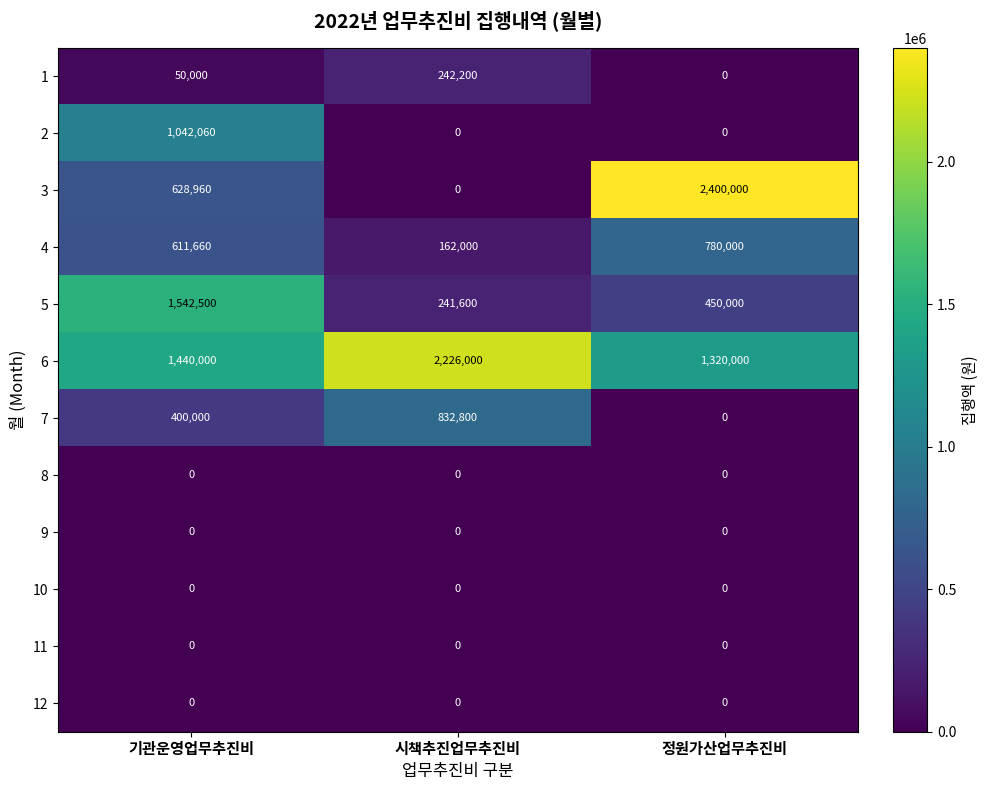

At which category is the sum across all series the highest?

기관운영업무추진비